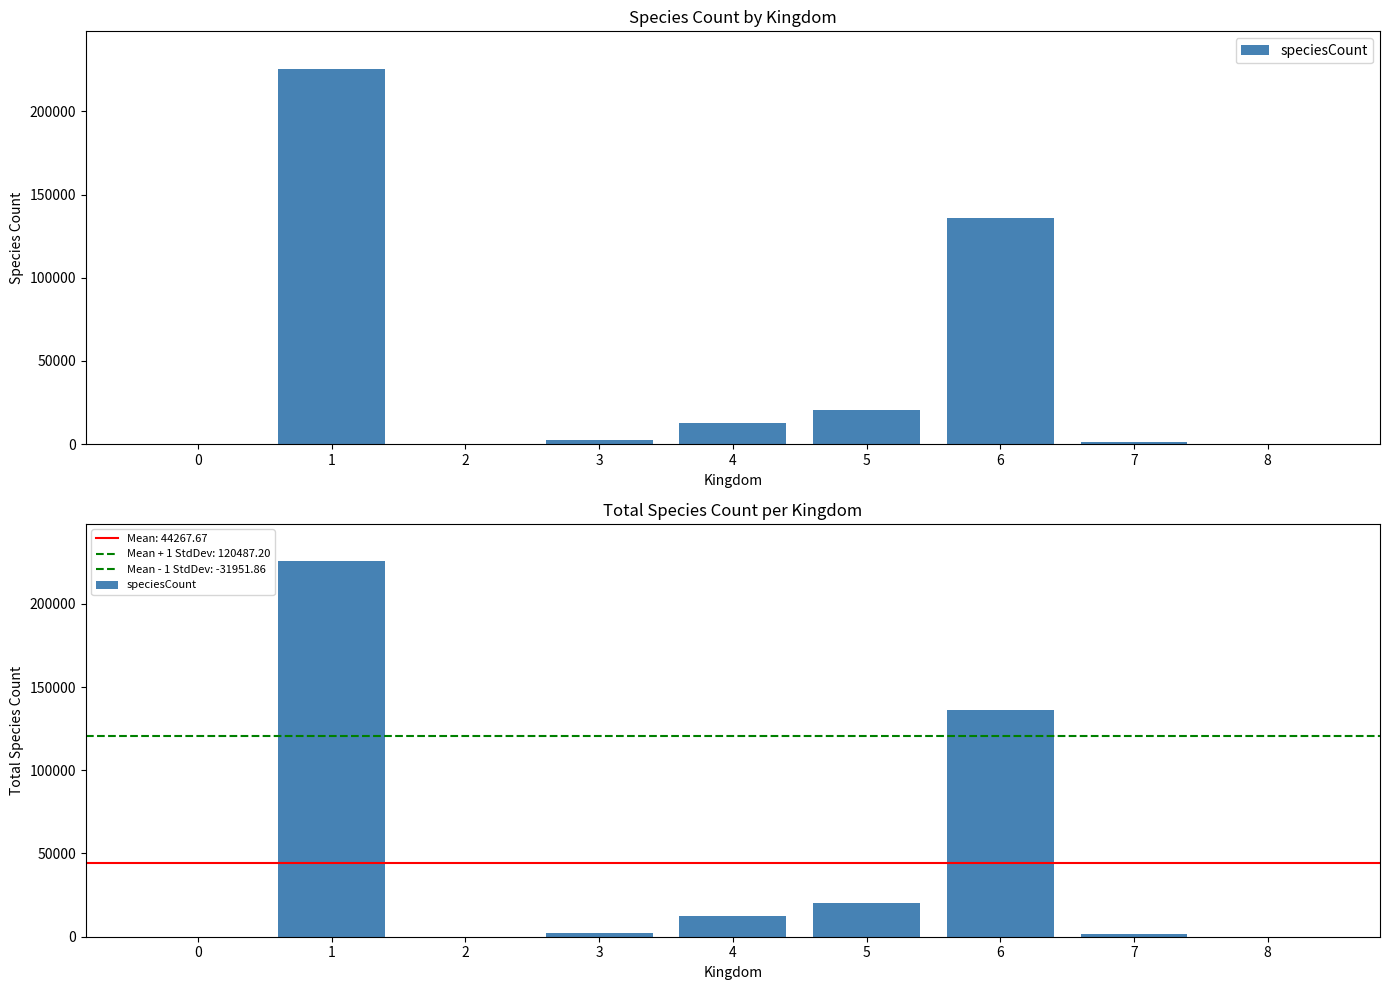

What is the smallest value displayed?

26